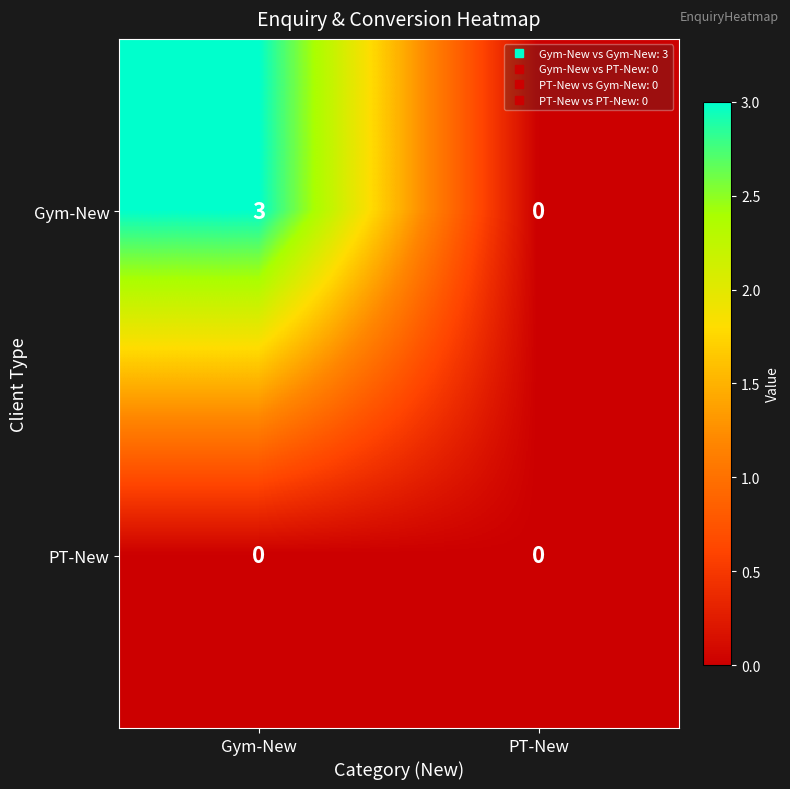

At which label is Gym-New closest to 1?

PT-New